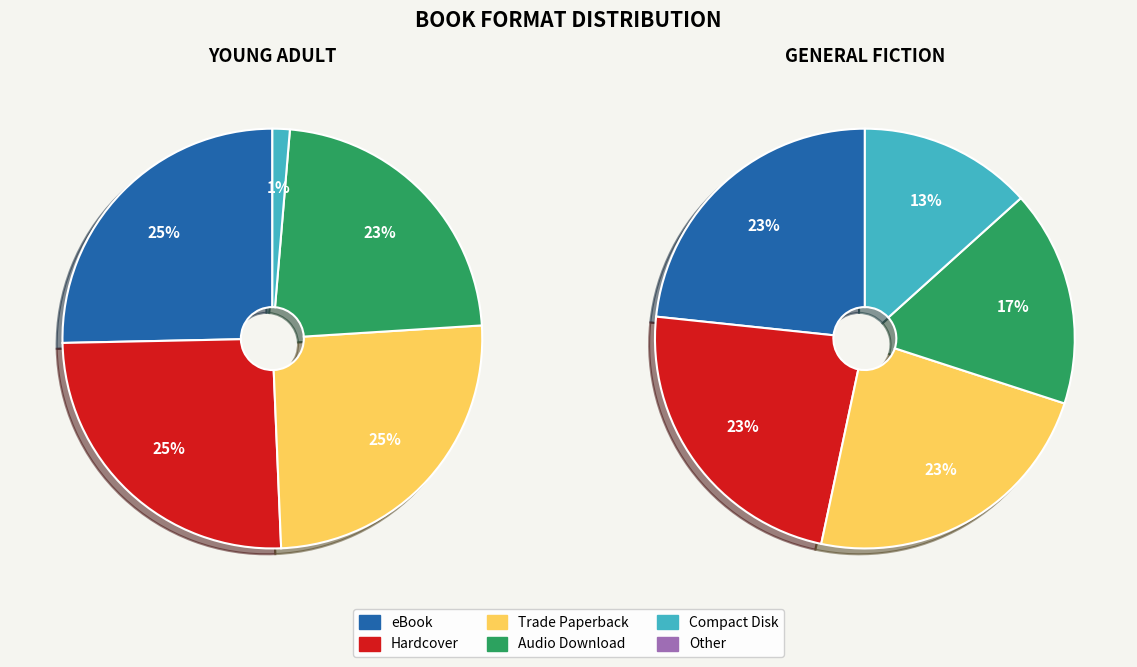

Approximately how many times larger is the value at Compact Disk compared to eBook?

0.1